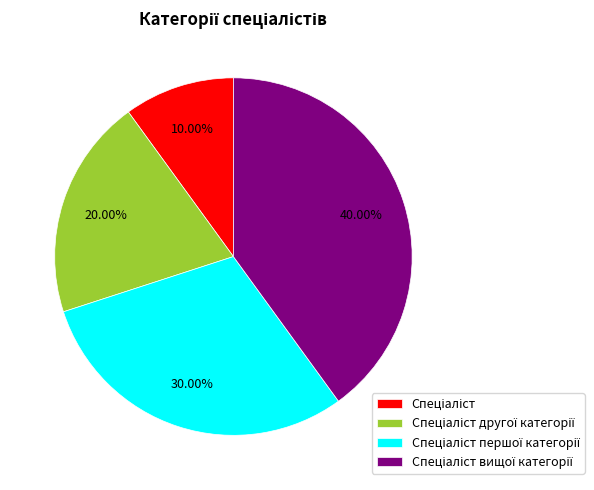

Does any single category account for the majority?

No